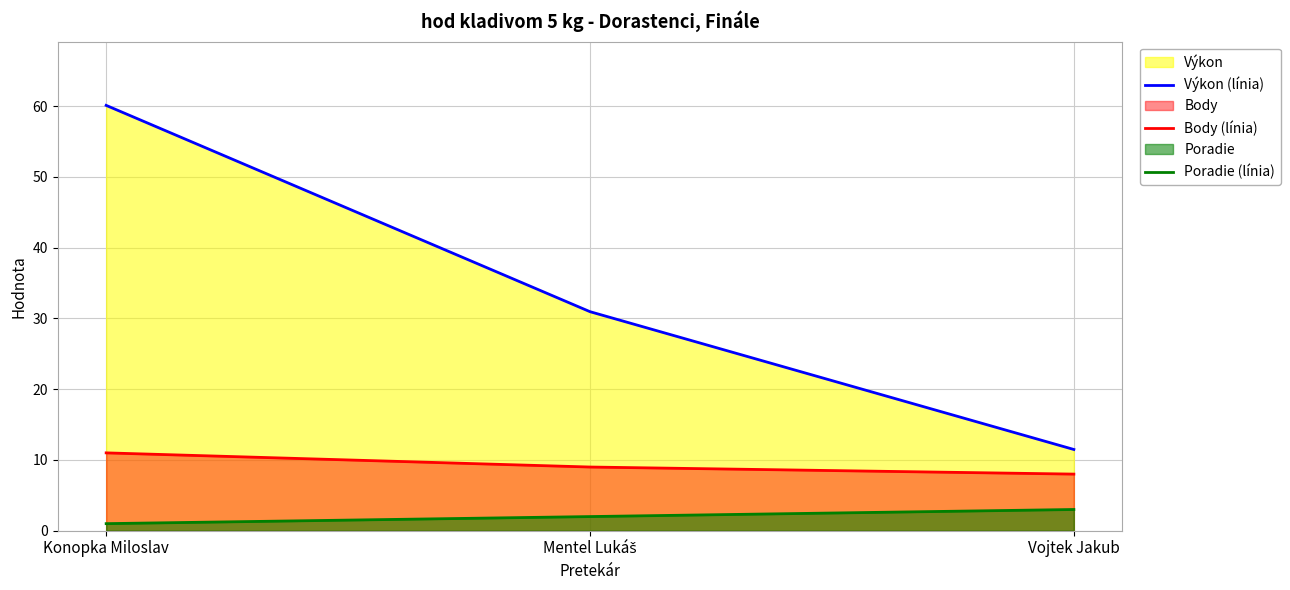

What is the difference between the maximum and minimum values in the Výkon (línia) series?

48.6